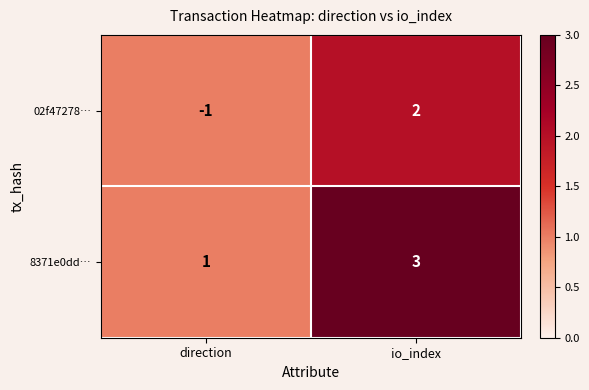

List the series in order of their peak value, highest first.

8371e0dd…, 02f47278…